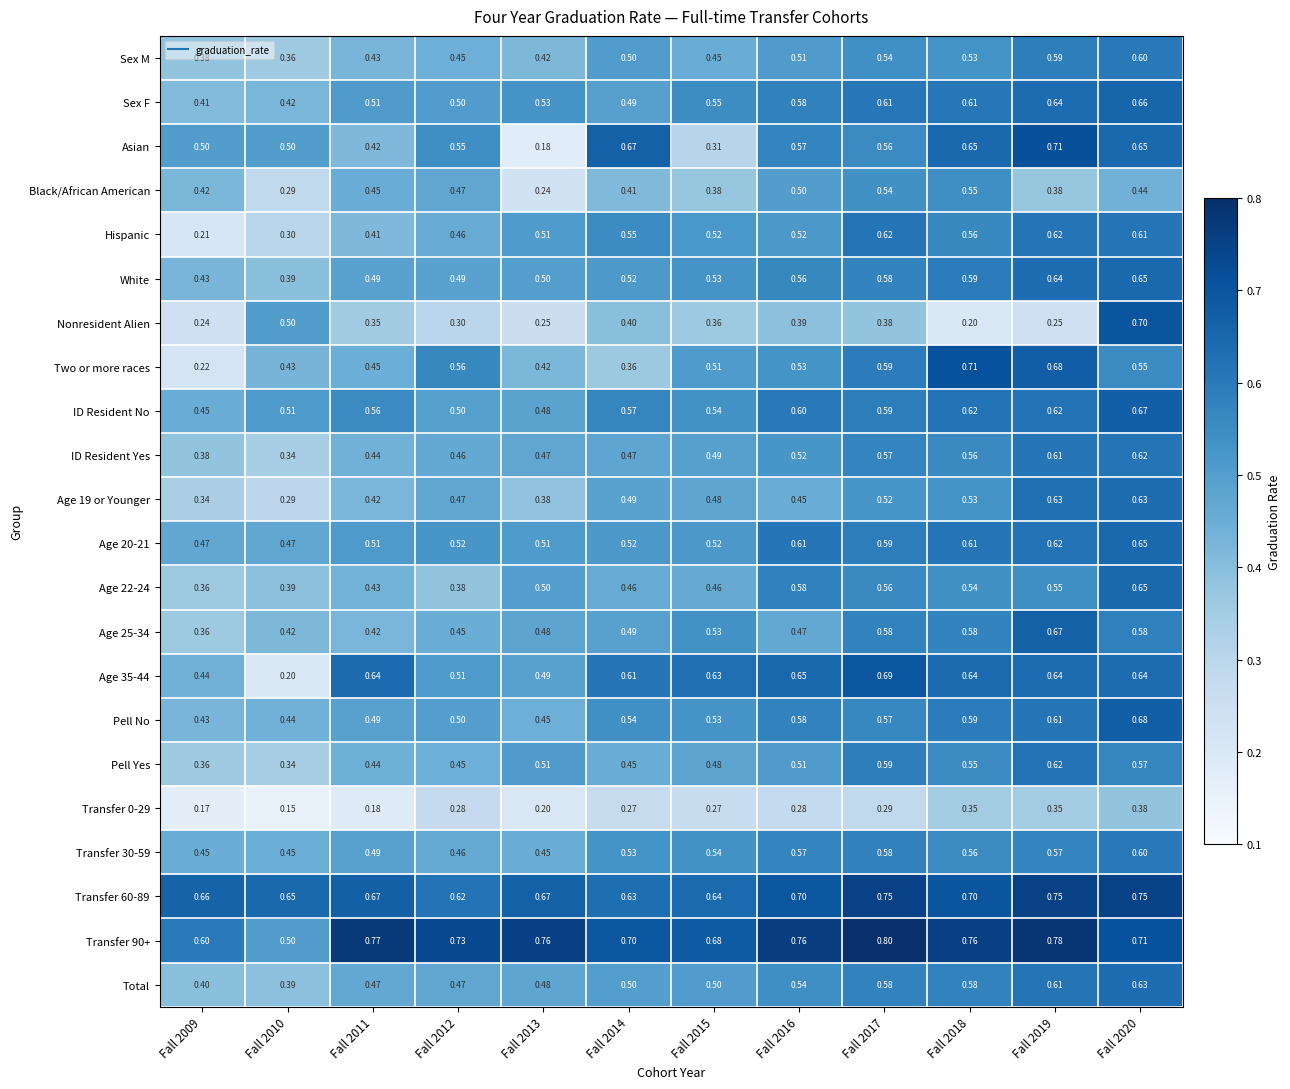

Which series has the largest range (max minus min)?

Asian